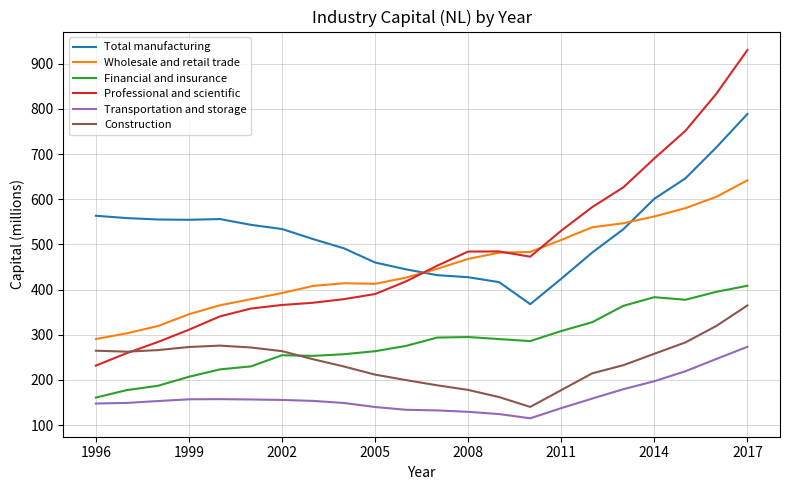

Which series has the widest spread of values?

Professional and scientific